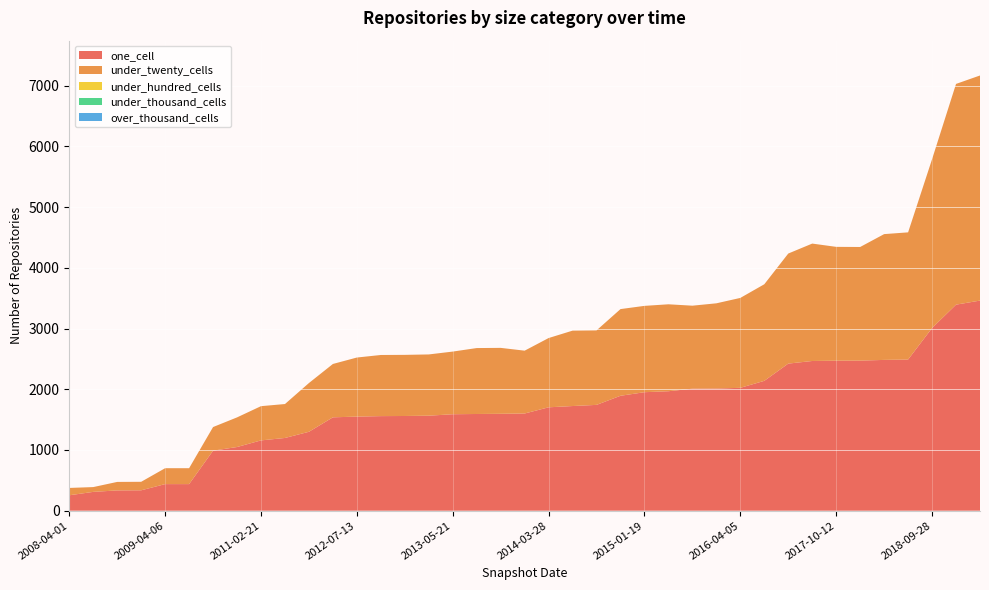

Reading left to right, list all the values displayed in this chart.

one_cell: 2008-04-01=254	2008-12-17=310	2008-06-27=334	2008-10-10=336	2009-04-06=438	2009-06-17=438	2010-04-01=989	2010-11-17=1049	2011-02-21=1158	2010-07-26=1198	2012-01-18=1300	2012-03-26=1538	2012-07-13=1550	2012-10-31=1558	2012-12-11=1560	2013-02-20=1565	2013-05-21=1589	2013-12-20=1593	2013-09-10=1596	2013-07-09=1601	2014-03-28=1703	2014-09-08=1724	2016-01-04=1743	2016-07-04=1893	2015-01-19=1952	2015-04-09=1968	2015-07-03=2010	2015-10-01=2012	2016-04-05=2024	2016-10-07=2139	2016-12-27=2423	2017-12-22=2466	2017-10-12=2471	2017-07-24=2472	2018-04-09=2484	2018-07-11=2490	2018-09-28=3009	2019-07-01=3394	2020-01-01=3461
under_twenty_cells: 2008-04-01=121	2008-12-17=79	2008-06-27=140	2008-10-10=140	2009-04-06=262	2009-06-17=262	2010-04-01=389	2010-11-17=488	2011-02-21=564	2010-07-26=559	2012-01-18=803	2012-03-26=879	2012-07-13=973	2012-10-31=1007	2012-12-11=1007	2013-02-20=1009	2013-05-21=1032	2013-12-20=1086	2013-09-10=1086	2013-07-09=1035	2014-03-28=1141	2014-09-08=1242	2016-01-04=1227	2016-07-04=1428	2015-01-19=1422	2015-04-09=1432	2015-07-03=1367	2015-10-01=1404	2016-04-05=1481	2016-10-07=1591	2016-12-27=1813	2017-12-22=1934	2017-10-12=1875	2017-07-24=1872	2018-04-09=2072	2018-07-11=2095	2018-09-28=2781	2019-07-01=3636	2020-01-01=3708
under_hundred_cells: 2008-04-01=0	2008-12-17=0	2008-06-27=0	2008-10-10=0	2009-04-06=0	2009-06-17=0	2010-04-01=0	2010-11-17=0	2011-02-21=0	2010-07-26=0	2012-01-18=0	2012-03-26=0	2012-07-13=0	2012-10-31=0	2012-12-11=0	2013-02-20=0	2013-05-21=0	2013-12-20=0	2013-09-10=0	2013-07-09=0	2014-03-28=0	2014-09-08=0	2016-01-04=0	2016-07-04=0	2015-01-19=0	2015-04-09=0	2015-07-03=0	2015-10-01=0	2016-04-05=0	2016-10-07=0	2016-12-27=0	2017-12-22=0	2017-10-12=0	2017-07-24=0	2018-04-09=0	2018-07-11=0	2018-09-28=0	2019-07-01=0	2020-01-01=0
under_thousand_cells: 2008-04-01=0	2008-12-17=0	2008-06-27=0	2008-10-10=0	2009-04-06=0	2009-06-17=0	2010-04-01=0	2010-11-17=0	2011-02-21=0	2010-07-26=0	2012-01-18=0	2012-03-26=0	2012-07-13=0	2012-10-31=0	2012-12-11=0	2013-02-20=0	2013-05-21=0	2013-12-20=0	2013-09-10=0	2013-07-09=0	2014-03-28=0	2014-09-08=0	2016-01-04=0	2016-07-04=0	2015-01-19=0	2015-04-09=0	2015-07-03=0	2015-10-01=0	2016-04-05=0	2016-10-07=0	2016-12-27=0	2017-12-22=0	2017-10-12=0	2017-07-24=0	2018-04-09=0	2018-07-11=0	2018-09-28=0	2019-07-01=0	2020-01-01=0
over_thousand_cells: 2008-04-01=0	2008-12-17=0	2008-06-27=0	2008-10-10=0	2009-04-06=0	2009-06-17=0	2010-04-01=0	2010-11-17=0	2011-02-21=0	2010-07-26=0	2012-01-18=0	2012-03-26=0	2012-07-13=0	2012-10-31=0	2012-12-11=0	2013-02-20=0	2013-05-21=0	2013-12-20=0	2013-09-10=0	2013-07-09=0	2014-03-28=0	2014-09-08=0	2016-01-04=0	2016-07-04=0	2015-01-19=0	2015-04-09=0	2015-07-03=0	2015-10-01=0	2016-04-05=0	2016-10-07=0	2016-12-27=0	2017-12-22=0	2017-10-12=0	2017-07-24=0	2018-04-09=0	2018-07-11=0	2018-09-28=0	2019-07-01=0	2020-01-01=0